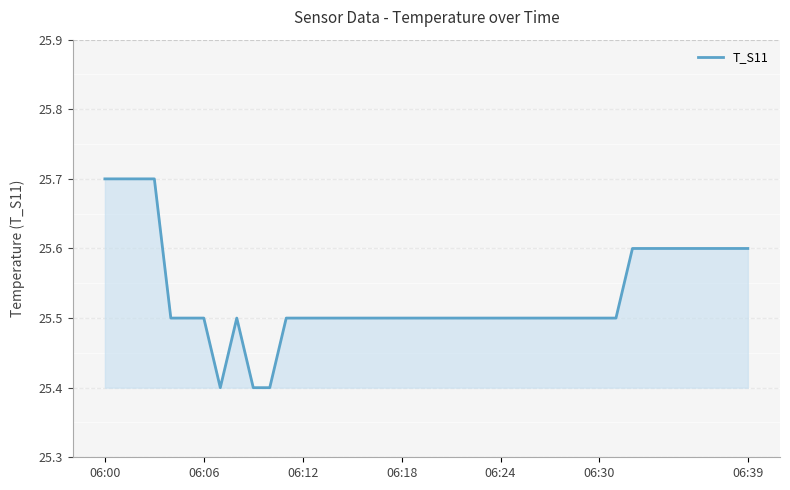

What is the difference between the maximum and minimum values?

0.3